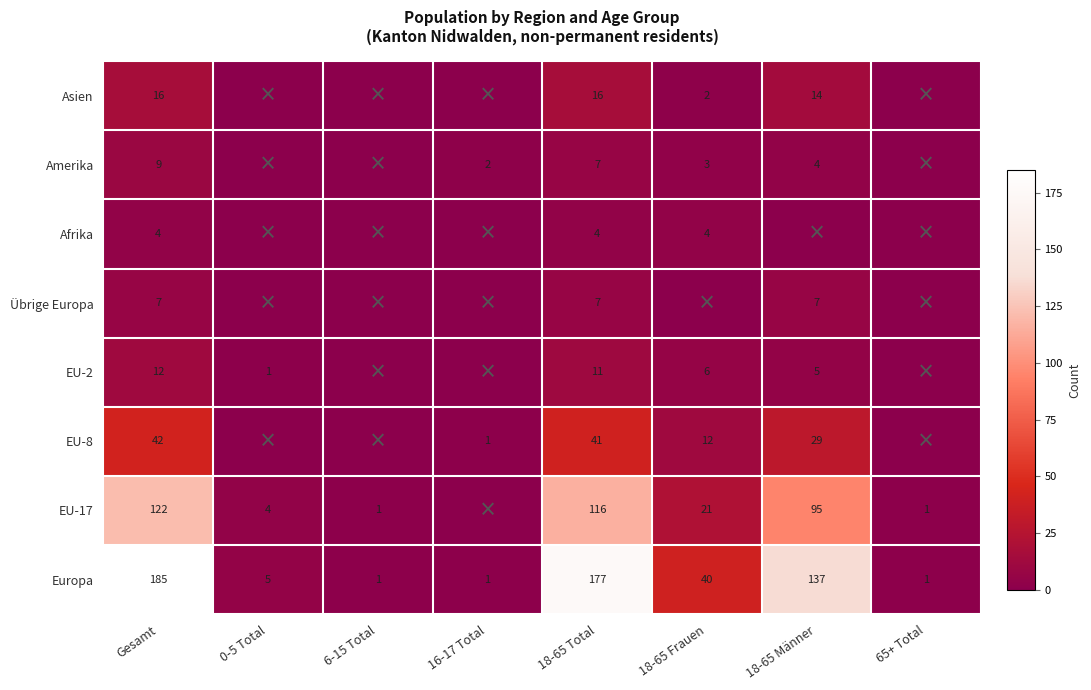

What is the sum of the EU-17 values at 0-5 Total and 65+ Total?

5